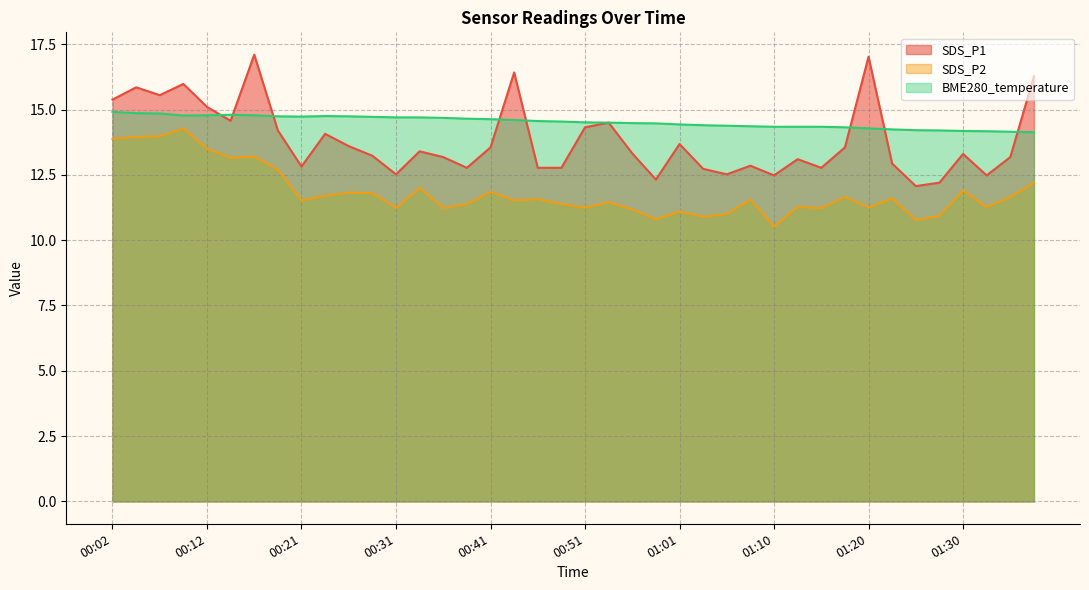

What is the maximum value shown in the chart?

17.1